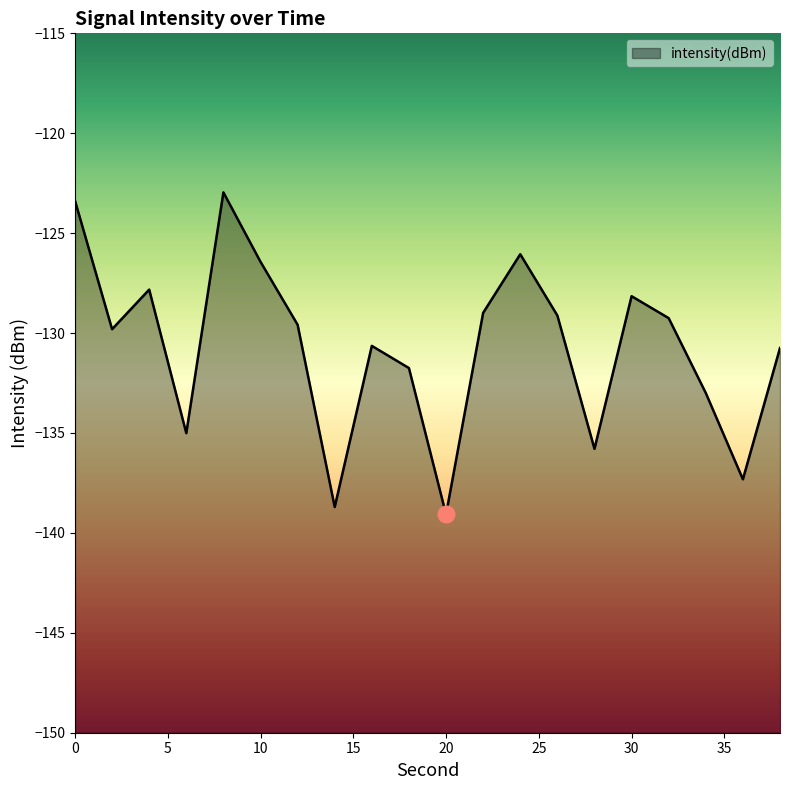

Reading right to left, extract all data points from this chart.

-130.7	-137.3	-133.0	-129.3	-128.2	-135.8	-129.1	-126.1	-129.0	-139.1	-131.8	-130.6	-138.7	-129.6	-126.4	-123.0	-135.0	-127.8	-129.8	-123.4